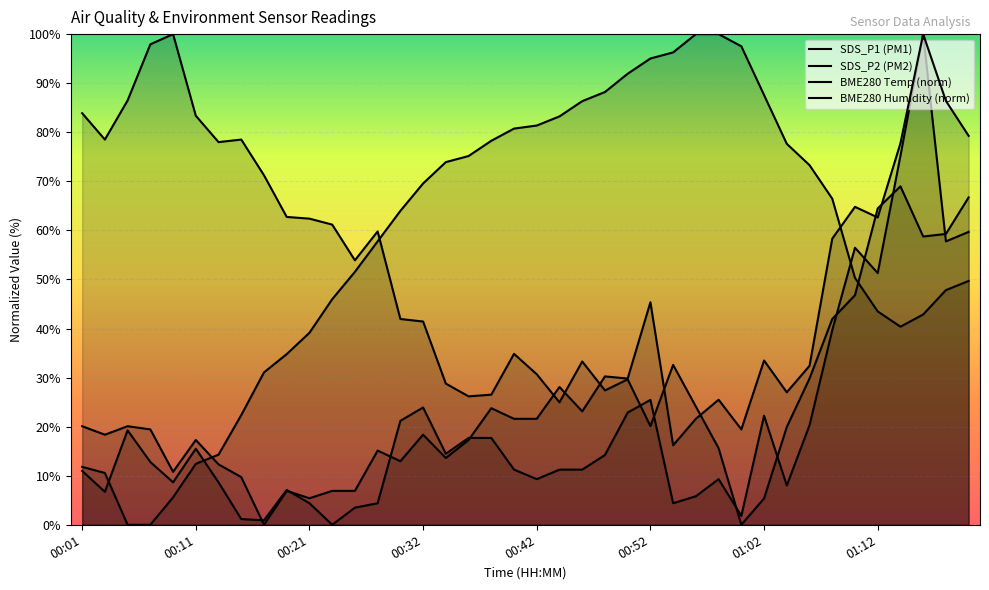

What is the spread (max minus min) of values at 27?

94.2